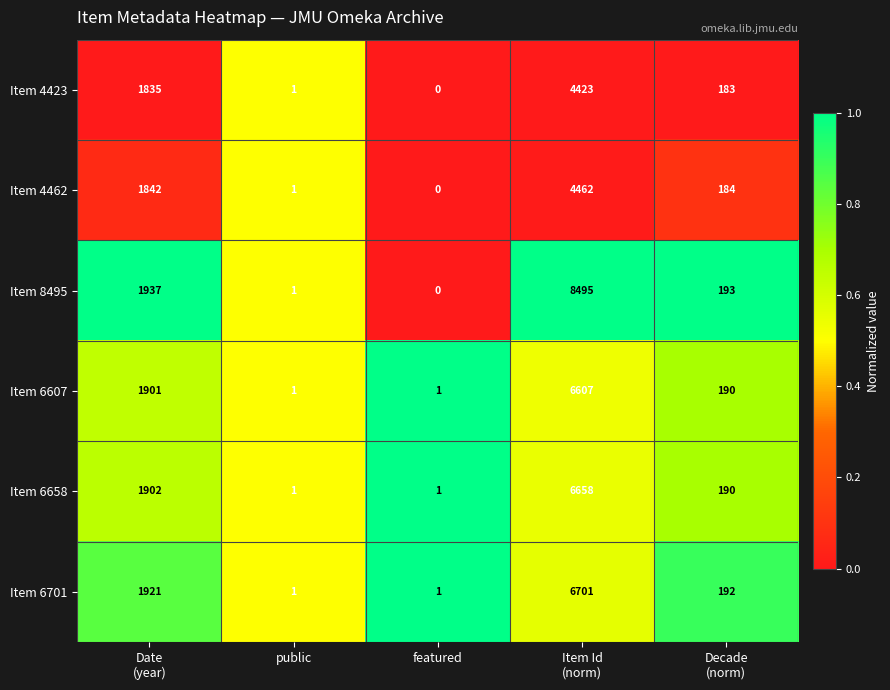

Is it true that Item 6658 equals 1 at featured?

True